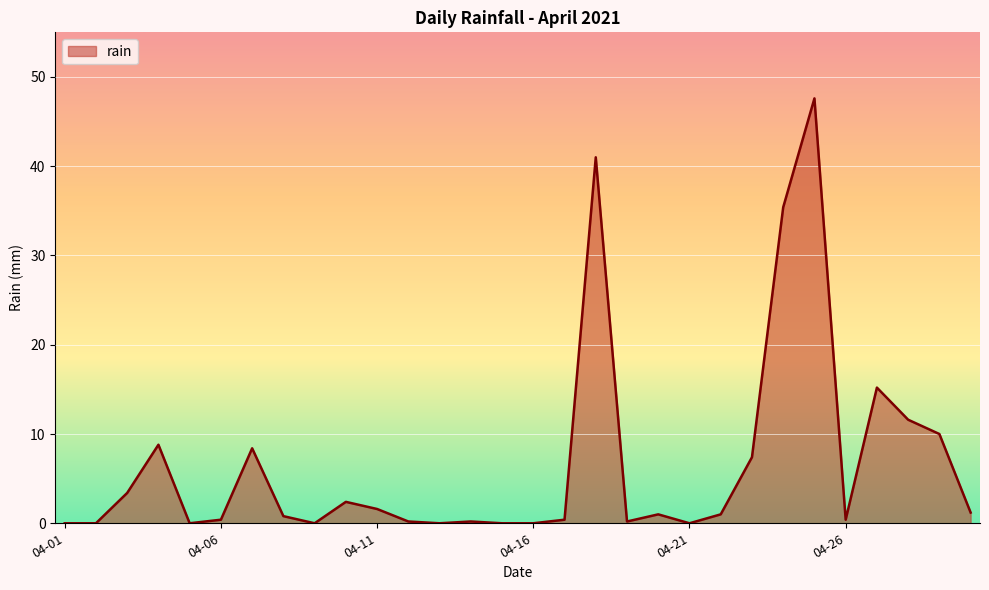

How many lines are shown in the chart?

1